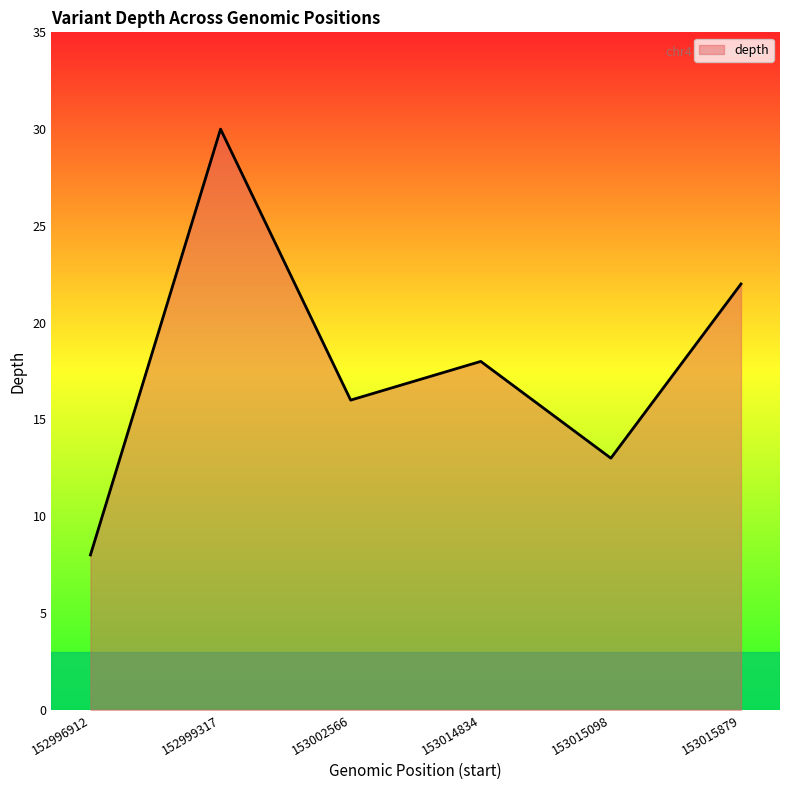

What is the smallest value displayed?

8